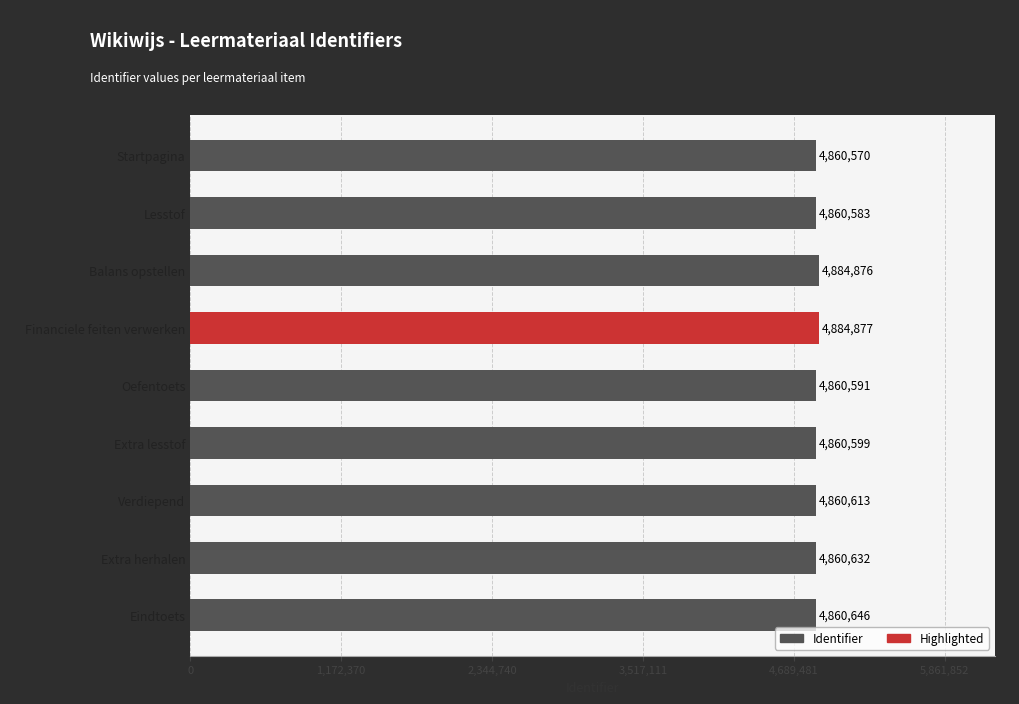

Are the bars grouped side by side (vs. stacked)?

No